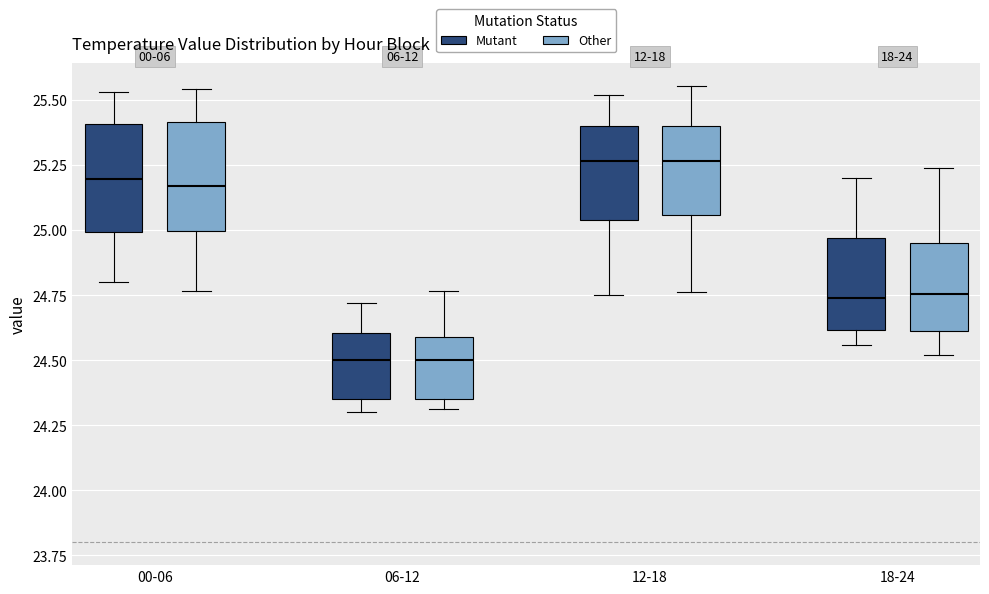

Reading left to right, transcribe this box plot: for each box, give where its median line is, the range the box spans, and where its two whiskers end, as read against the y-axis. The values are not printed on the chart, so give them approximately, as read against the axis.

00-06 (Mutant): median 25.20, box 25.00 to 25.40, whiskers 24.80 to 25.55
00-06 (Other): median 25.15, box 25.00 to 25.40, whiskers 24.75 to 25.55
06-12 (Mutant): median 24.50, box 24.35 to 24.60, whiskers 24.30 to 24.70
06-12 (Other): median 24.50, box 24.35 to 24.60, whiskers 24.30 to 24.75
12-18 (Mutant): median 25.25, box 25.05 to 25.40, whiskers 24.75 to 25.50
12-18 (Other): median 25.25, box 25.05 to 25.40, whiskers 24.75 to 25.55
18-24 (Mutant): median 24.75, box 24.60 to 24.95, whiskers 24.55 to 25.20
18-24 (Other): median 24.75, box 24.60 to 24.95, whiskers 24.50 to 25.25